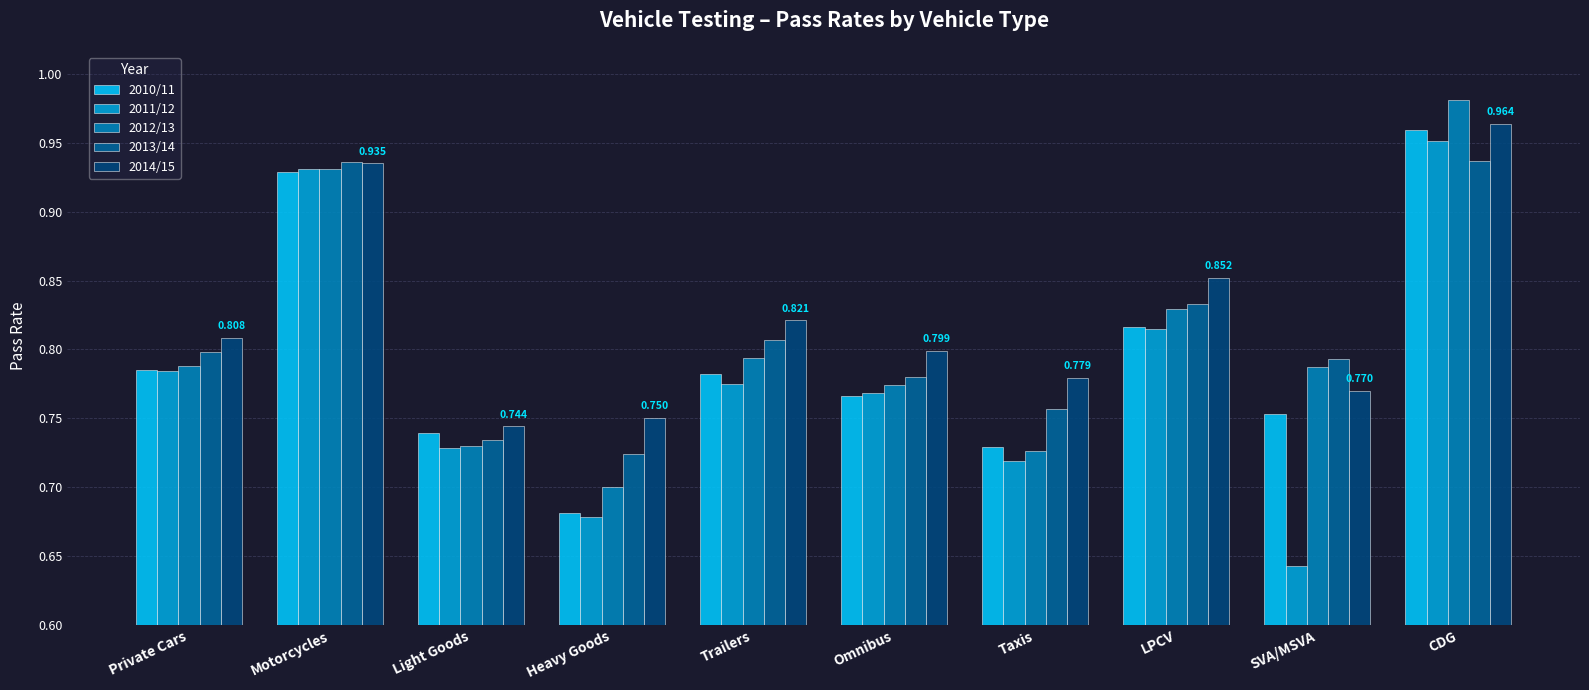

Which series has the widest spread of values?

2011/12